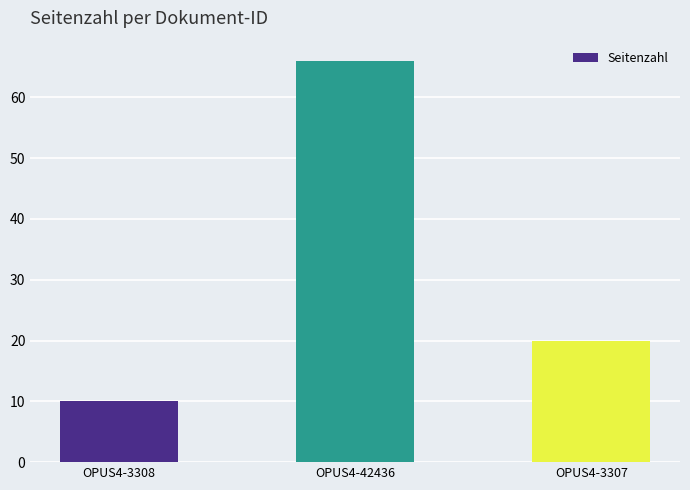

True or false: the data shows 10 at OPUS4-3308.

True